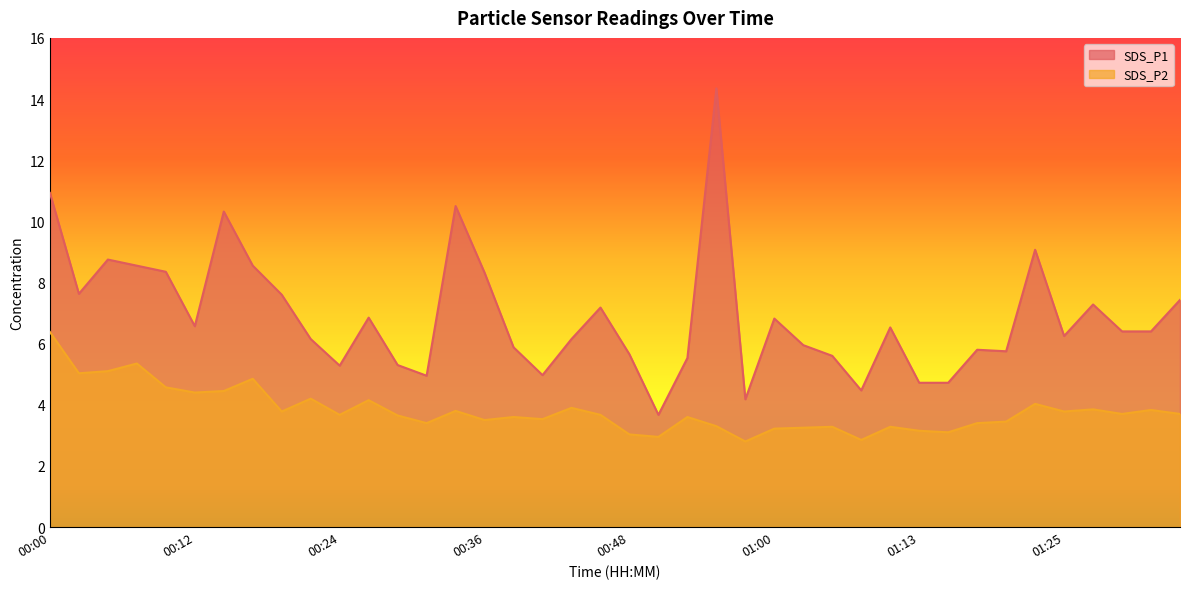

The SDS_P1 series shows 13.3 at 01:22. True or false?

False